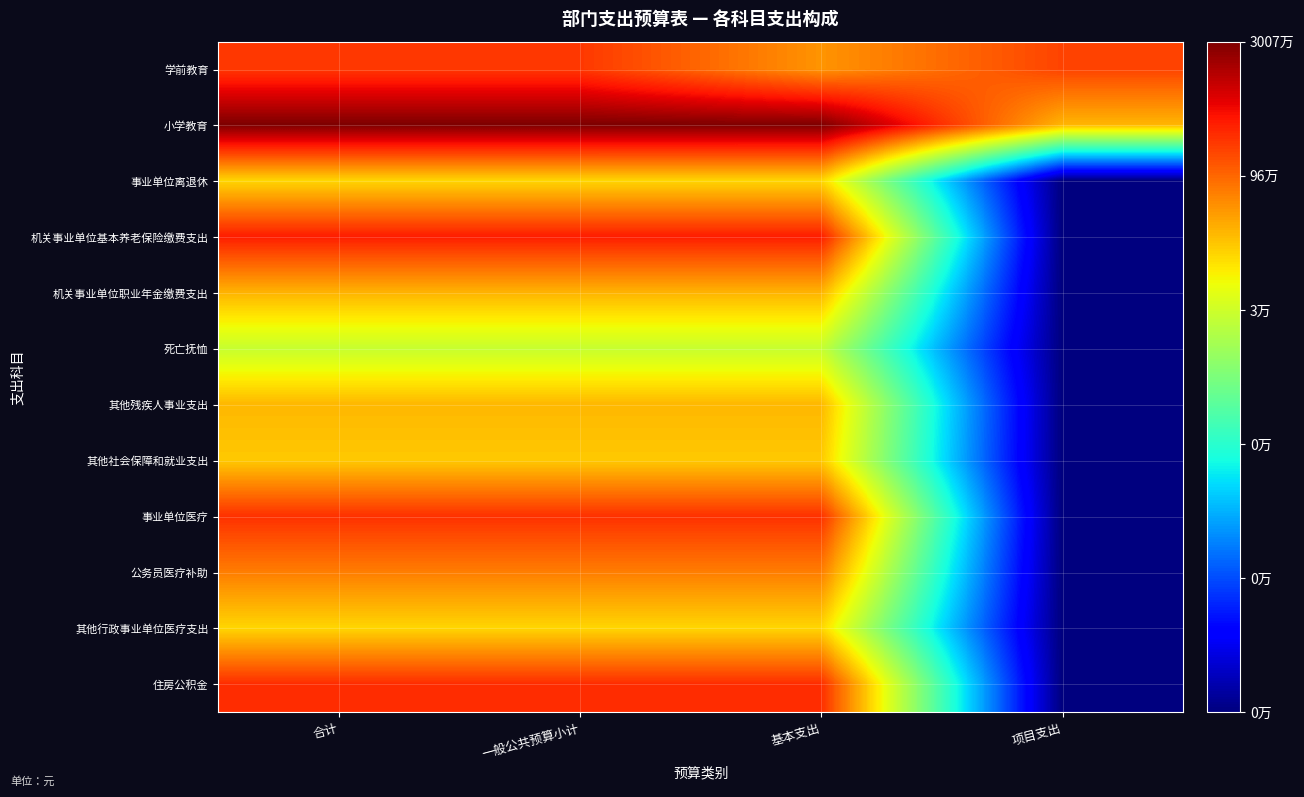

Reading right to left, list all the values displayed in this chart.

学前教育: 项目支出=14.4	基本支出=12.9	一般公共预算小计=14.6	合计=14.6
小学教育: 项目支出=12.3	基本支出=17.2	一般公共预算小计=17.2	合计=17.2
事业单位离退休: 项目支出=0.0	基本支出=11.7	一般公共预算小计=11.7	合计=11.7
机关事业单位基本养老保险缴费支出: 项目支出=0.0	基本支出=15.1	一般公共预算小计=15.1	合计=15.1
机关事业单位职业年金缴费支出: 项目支出=0.0	基本支出=12.4	一般公共预算小计=12.4	合计=12.4
死亡抚恤: 项目支出=0.0	基本支出=10.2	一般公共预算小计=10.2	合计=10.2
其他残疾人事业支出: 项目支出=0.0	基本支出=12.3	一般公共预算小计=12.3	合计=12.3
其他社会保障和就业支出: 项目支出=0.0	基本支出=12.0	一般公共预算小计=12.0	合计=12.0
事业单位医疗: 项目支出=0.0	基本支出=14.8	一般公共预算小计=14.8	合计=14.8
公务员医疗补助: 项目支出=0.0	基本支出=13.4	一般公共预算小计=13.4	合计=13.4
其他行政事业单位医疗支出: 项目支出=0.0	基本支出=11.8	一般公共预算小计=11.8	合计=11.8
住房公积金: 项目支出=0.0	基本支出=14.8	一般公共预算小计=14.8	合计=14.8